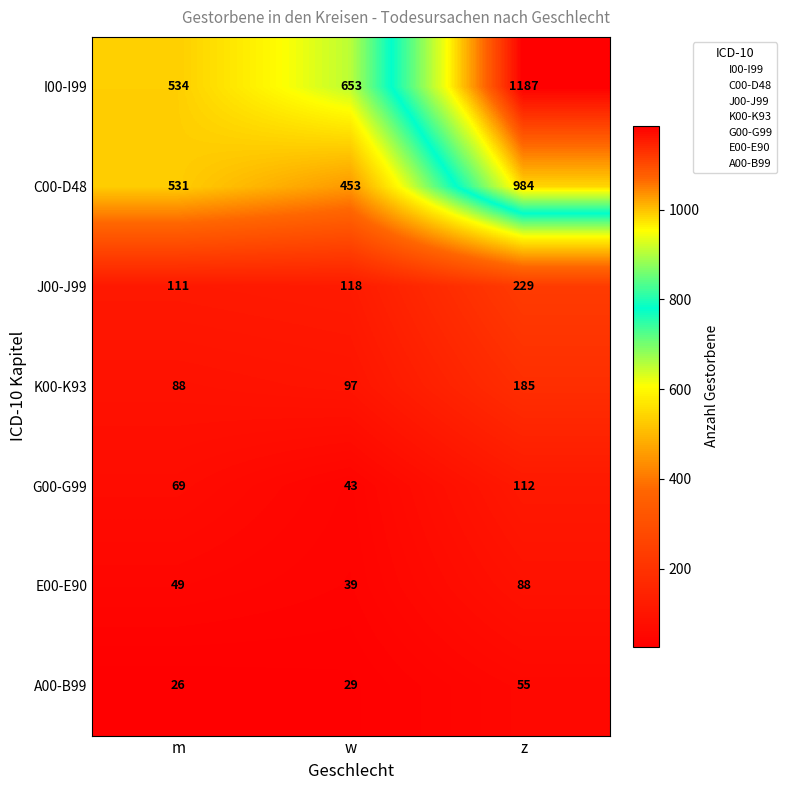

Which series has the largest total across all categories?

I00-I99